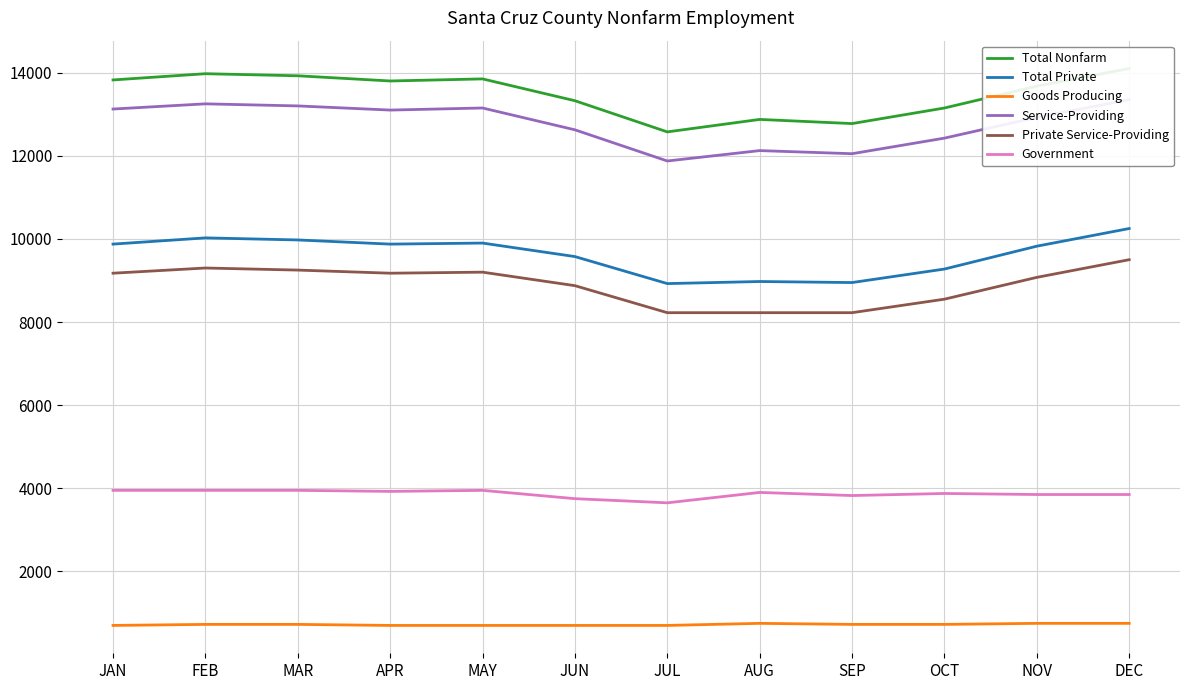

True or false: Private Service-Providing and Total Private intersect in this chart.

False